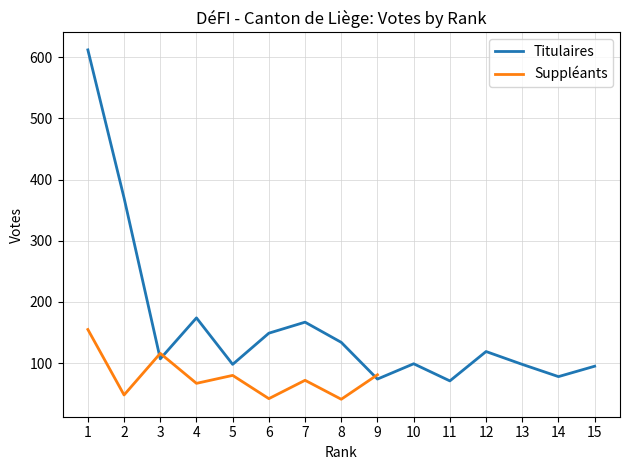

True or false: the data has more than 0 interior local peaks.

True